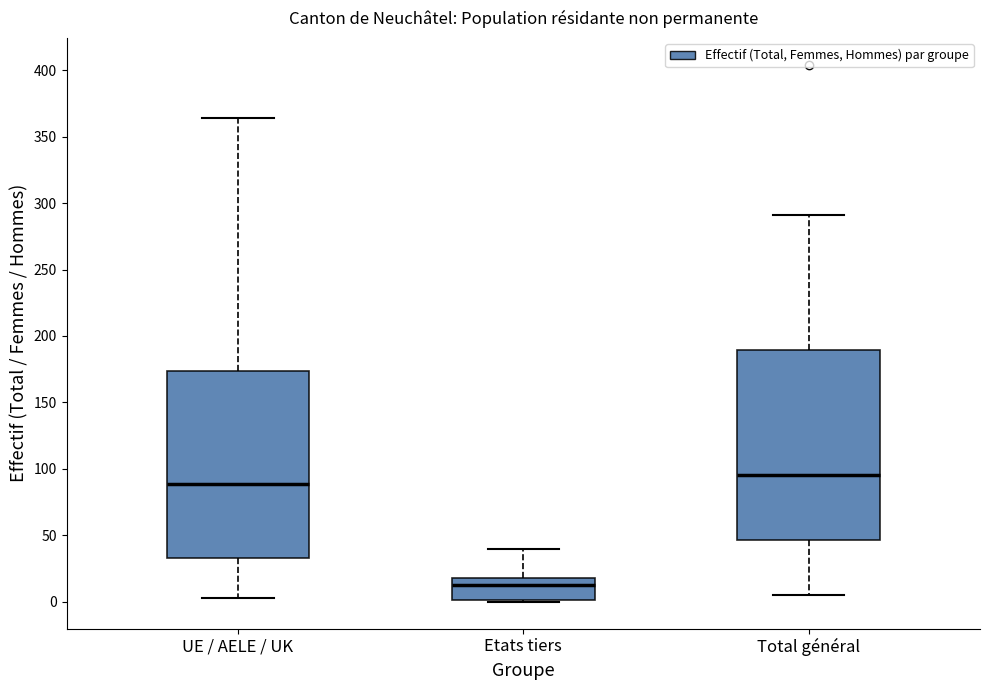

Which box has the lowest median line?

Etats tiers